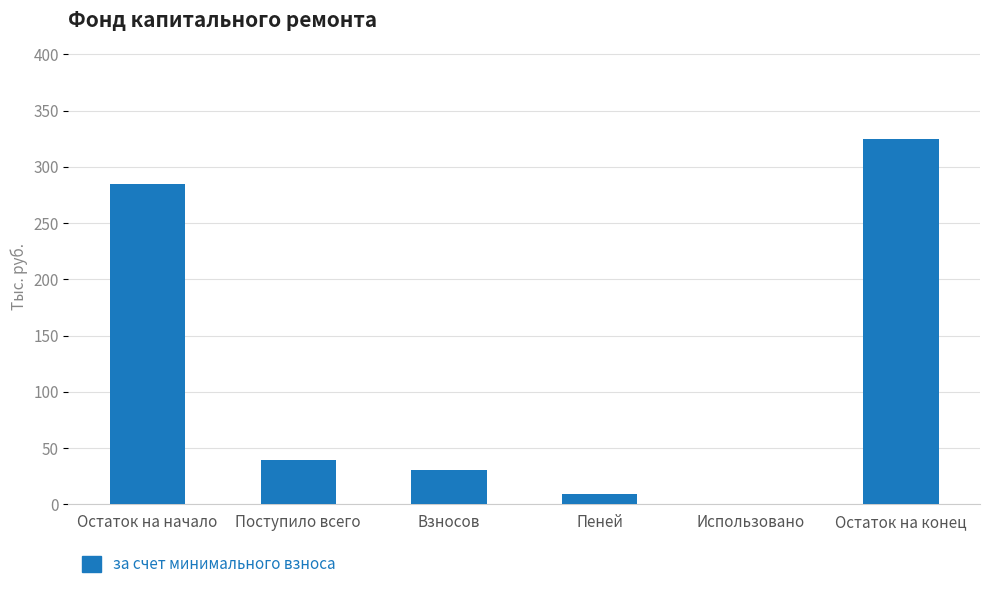

The value at Остаток на начало is 284.8. True or false?

True